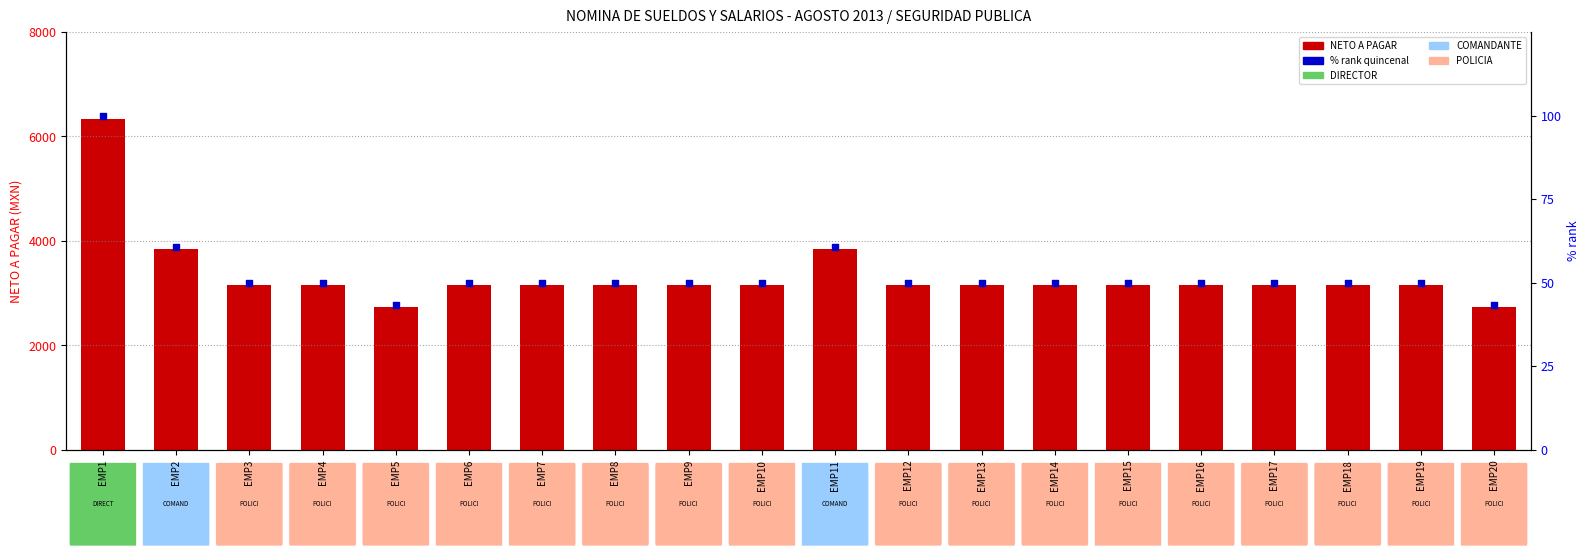

Which series reaches the maximum Y coordinate?

NETO A PAGAR